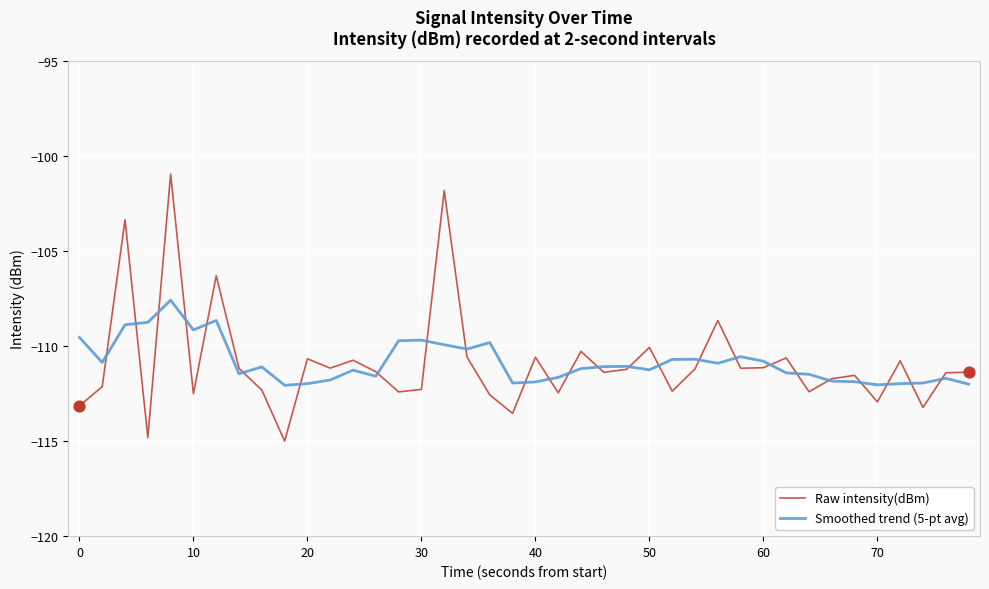

Rank the series by their maximum value, from lowest to highest.

Smoothed trend (5-pt avg), Raw intensity(dBm)